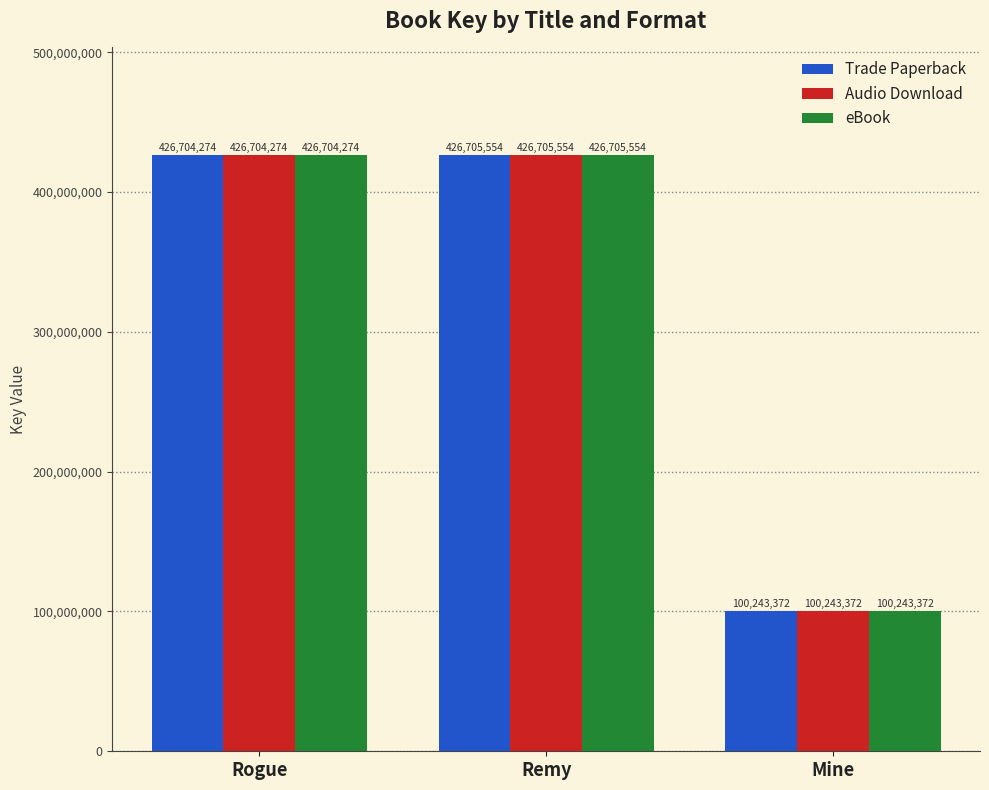

Are the bars grouped side by side (vs. stacked)?

Yes